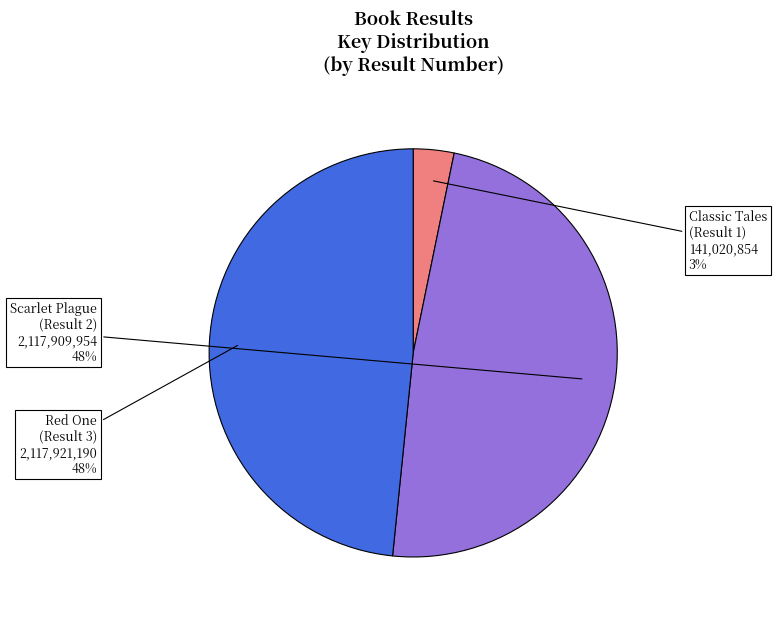

To the nearest percent, what is the difference between the largest and smallest slice percentages?

45%